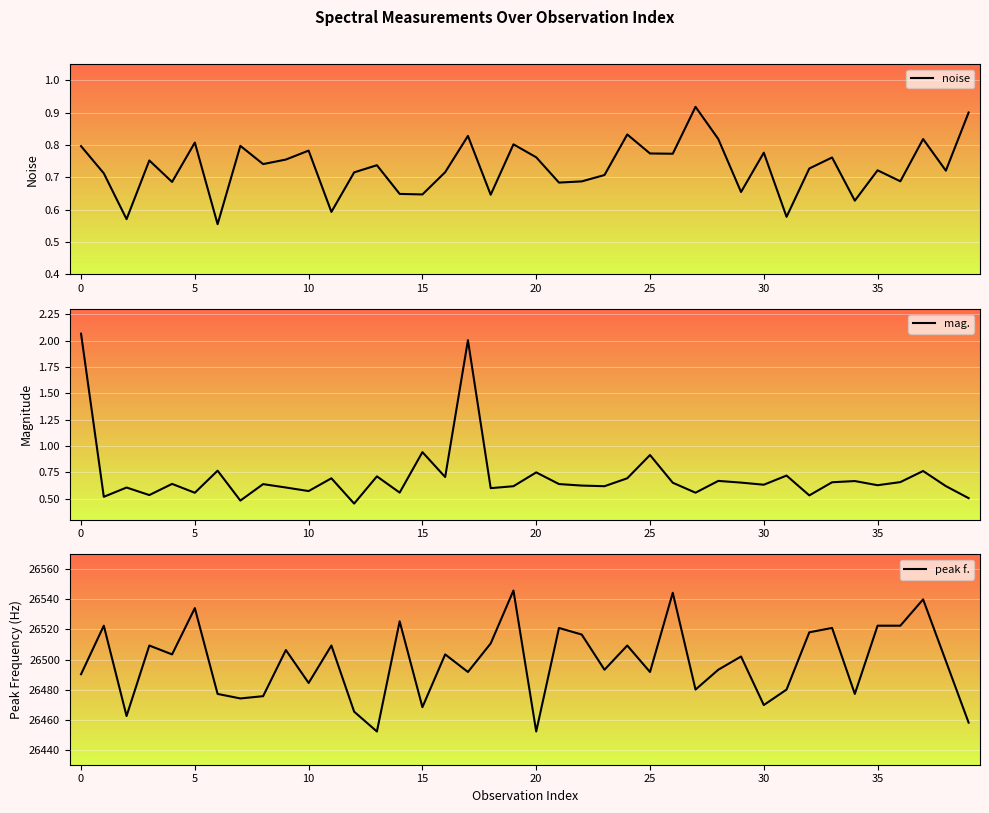

Which category has the lowest value in the peak f. series?

13